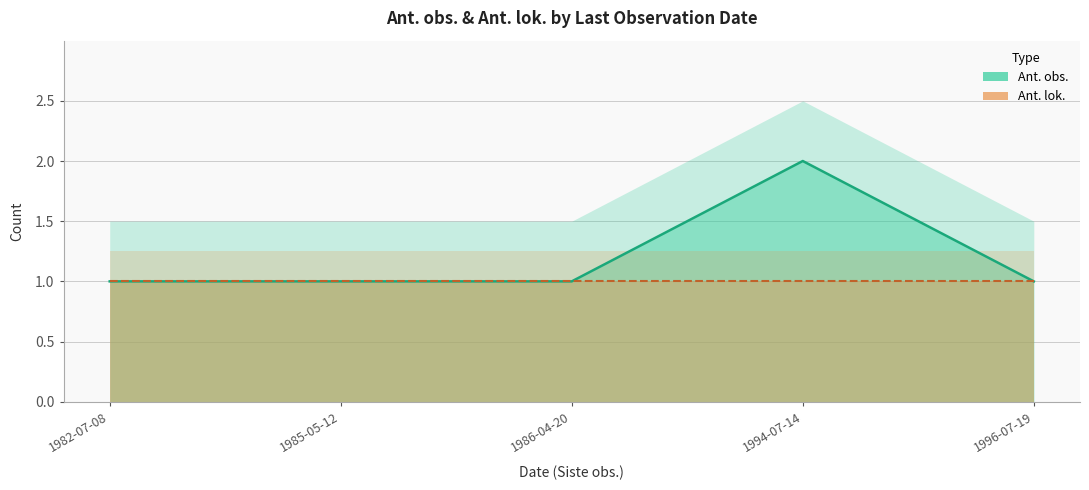

Approximately how many times larger is the value at 1982-07-08 compared to 1986-04-20?

1.0